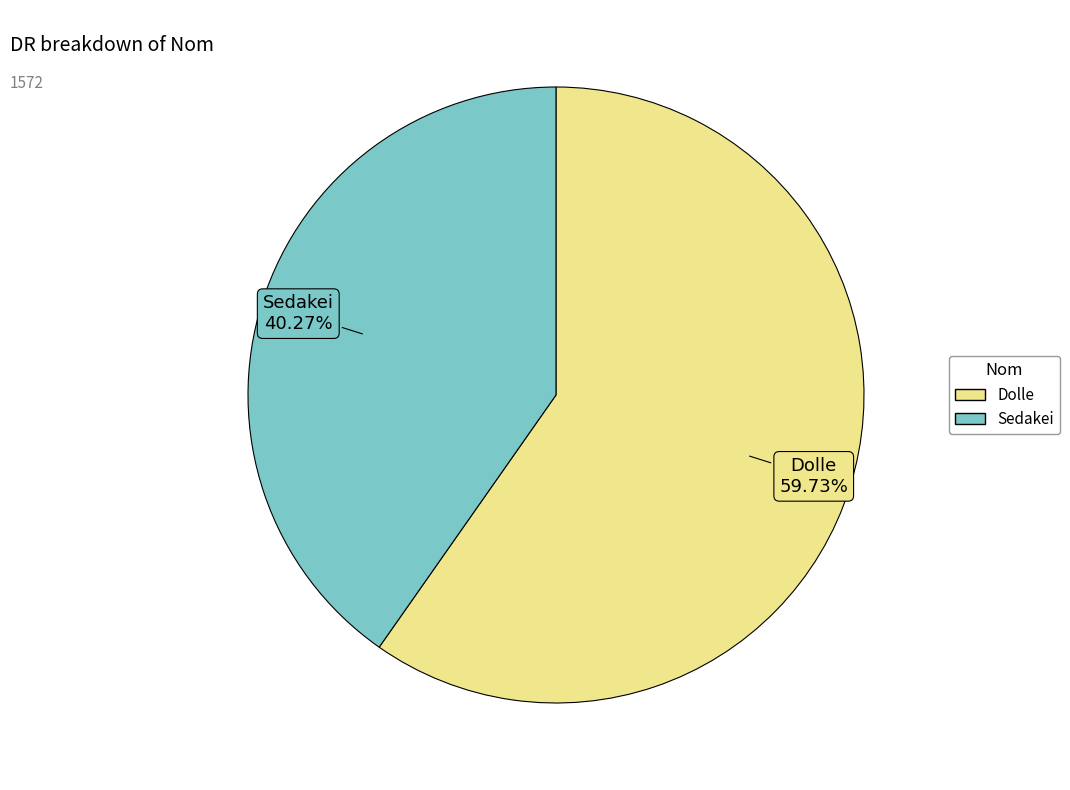

Is it true that Dolle is 60% of the pie?

True